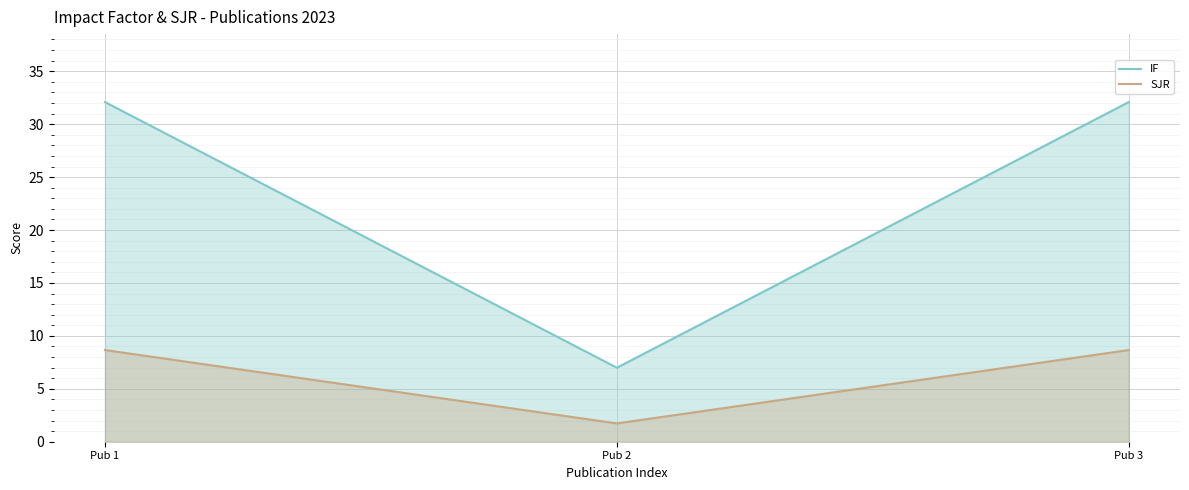

Reading left to right, transcribe all the data shown in this chart.

IF: Pub 1=32.1	Pub 2=7.0	Pub 3=32.1
SJR: Pub 1=8.7	Pub 2=1.7	Pub 3=8.7